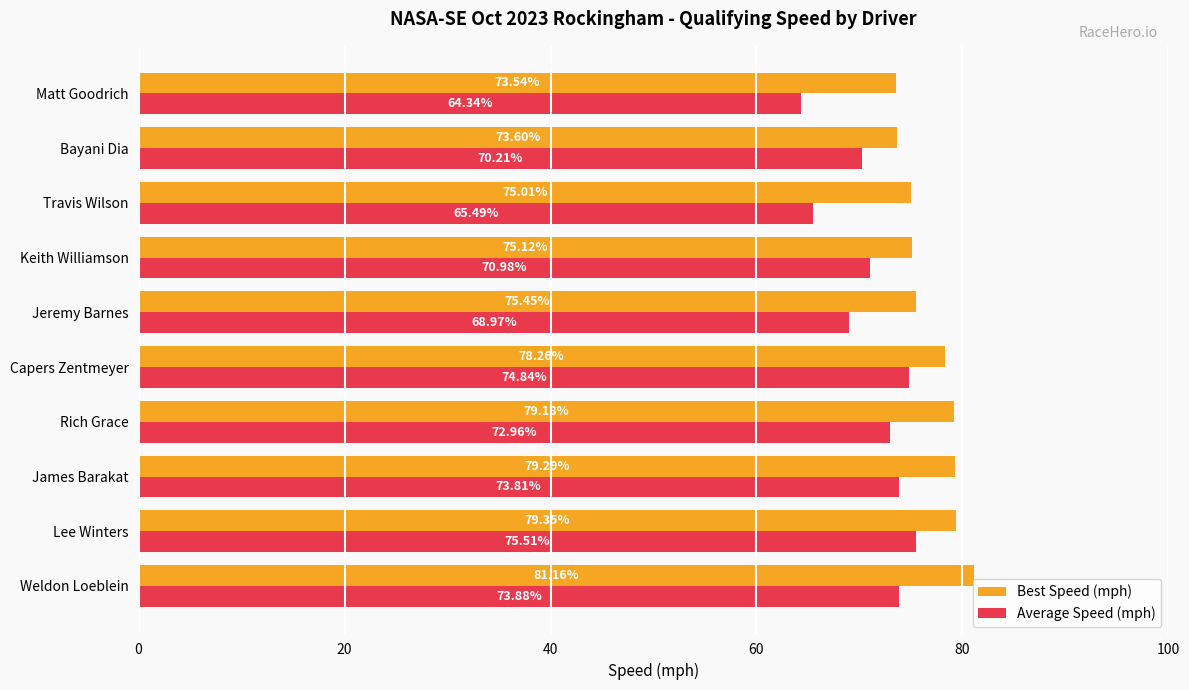

Which series has the largest total across all categories?

Best Speed (mph)